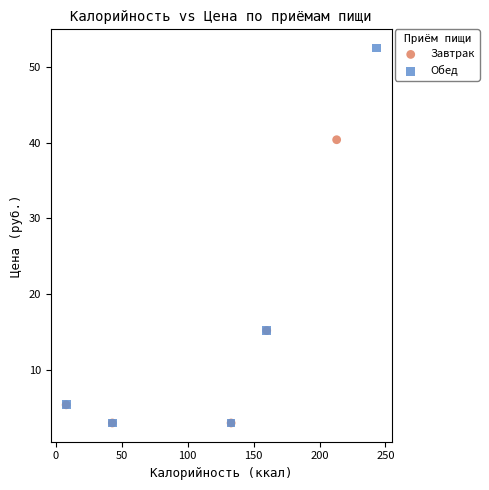

Which series contains the highest Y value?

Обед